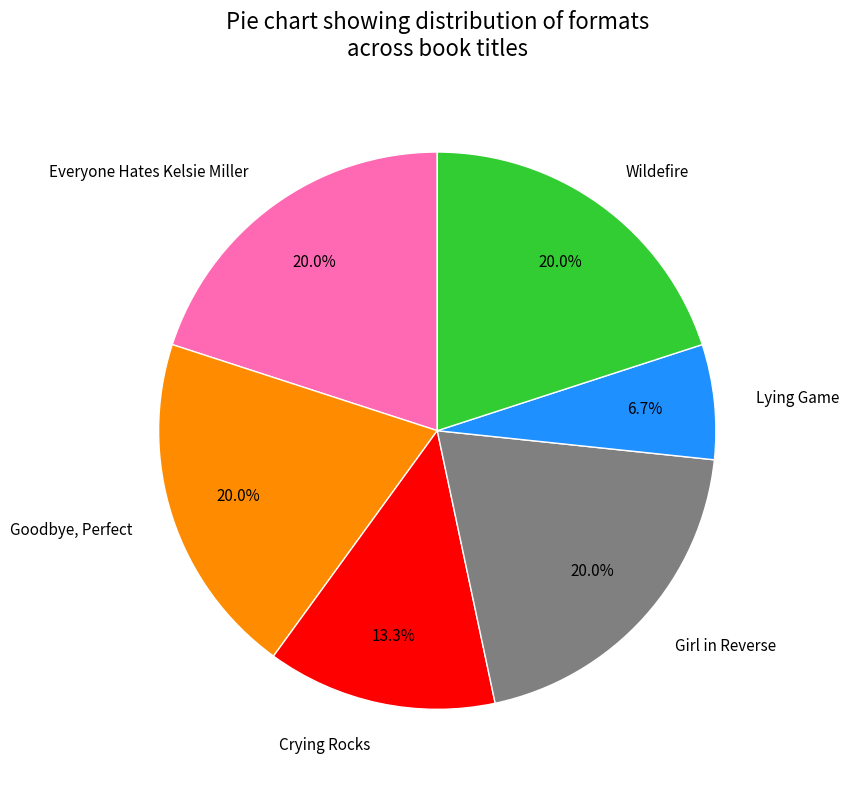

What percentage is the Goodbye, Perfect slice, to the nearest percent?

20%